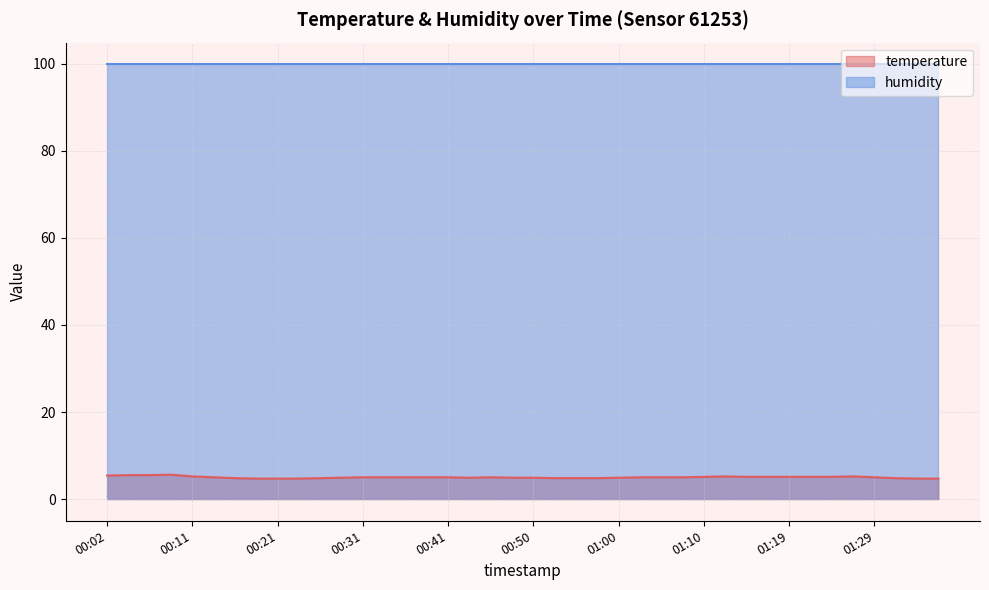

Between 00:50 and 01:15, which is larger?

01:15